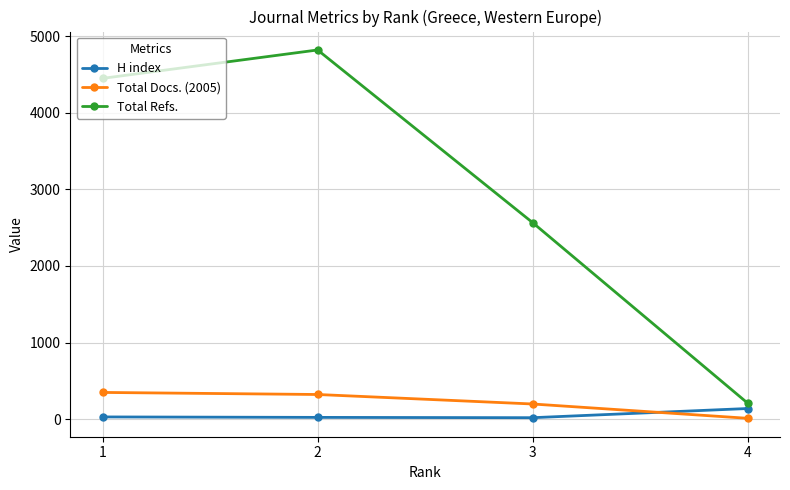

Read the Total Refs. value at 1, to the nearest 10.

4450